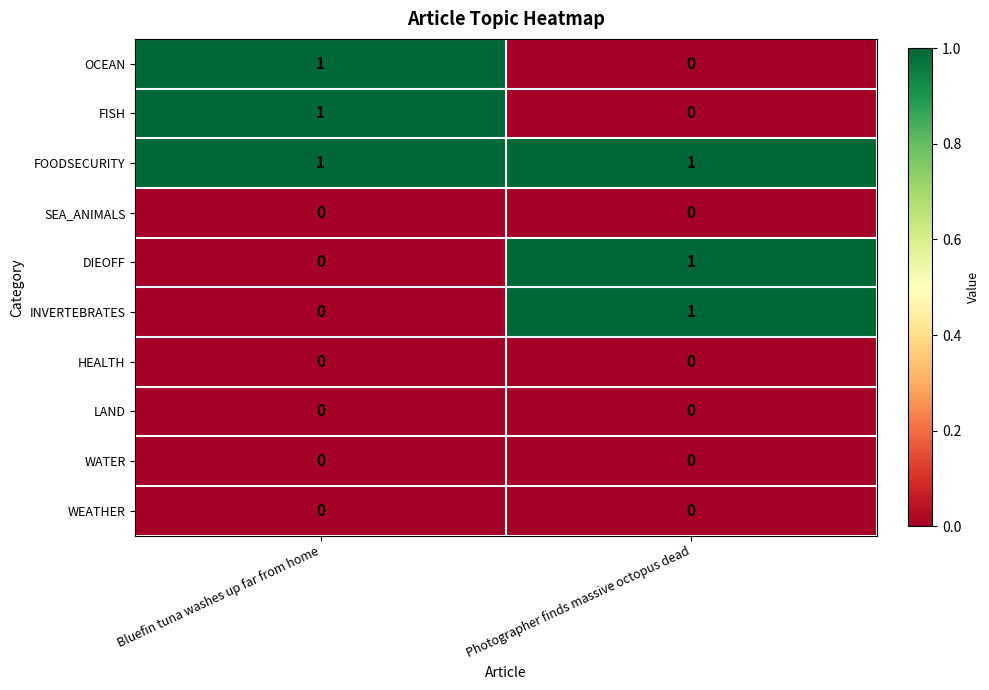

What is the total value across all series at Bluefin tuna washes up far from home?

3